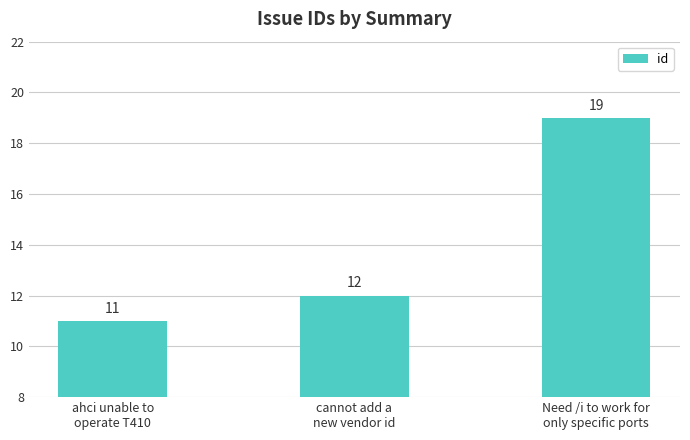

What is the change in value from cannot add a
new vendor id to Need /i to work for
only specific ports?

+7